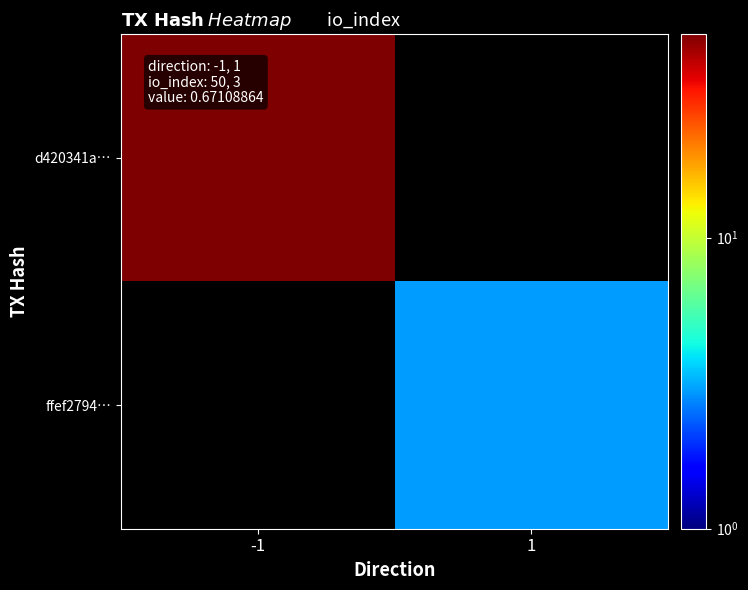

Is the value of ffef2794… at 1 greater than the value of d420341a… at -1?

No